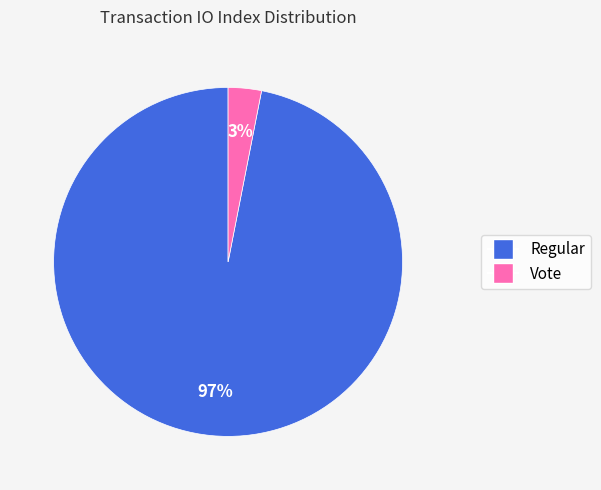

Between Regular and Vote, which is larger?

Regular